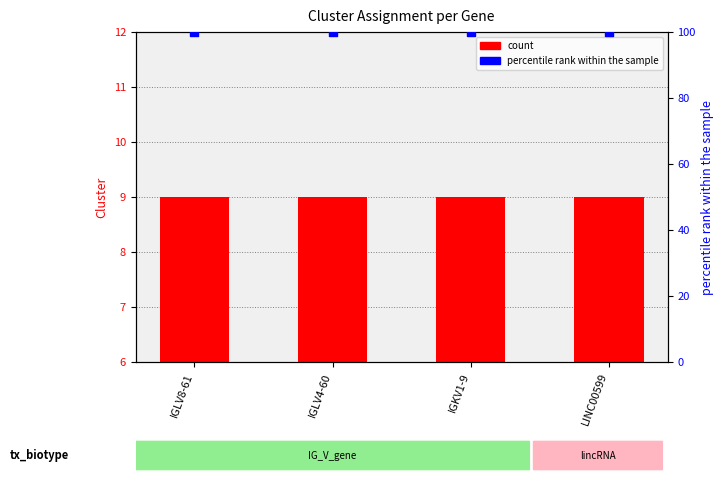

Which series has the largest total across all categories?

percentile rank within the sample